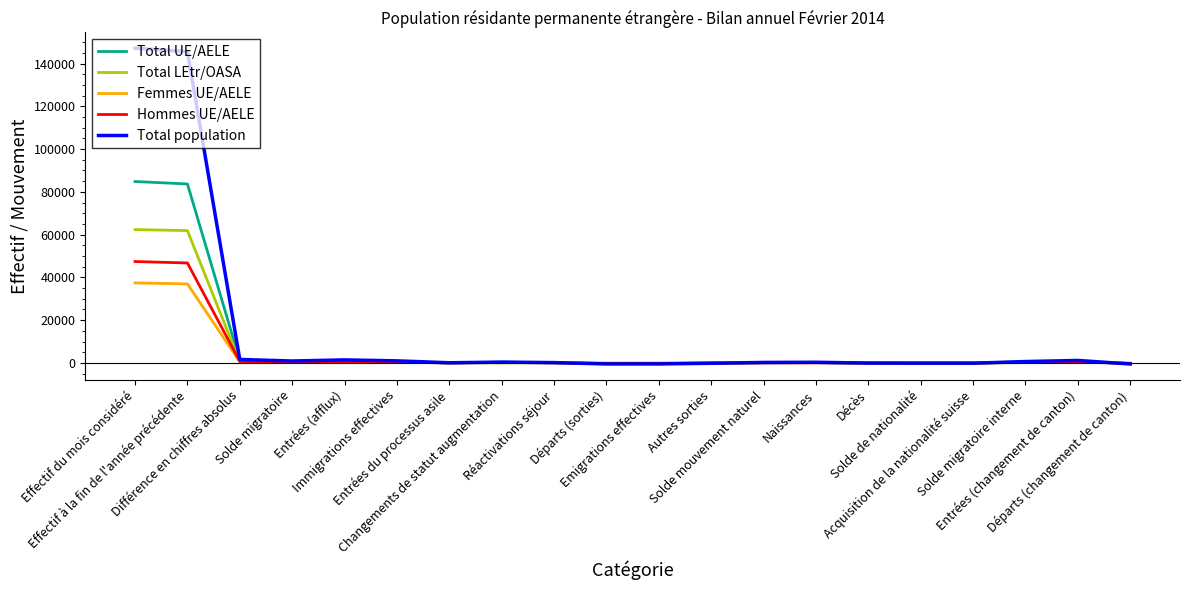

What is the greatest value displayed?

147196